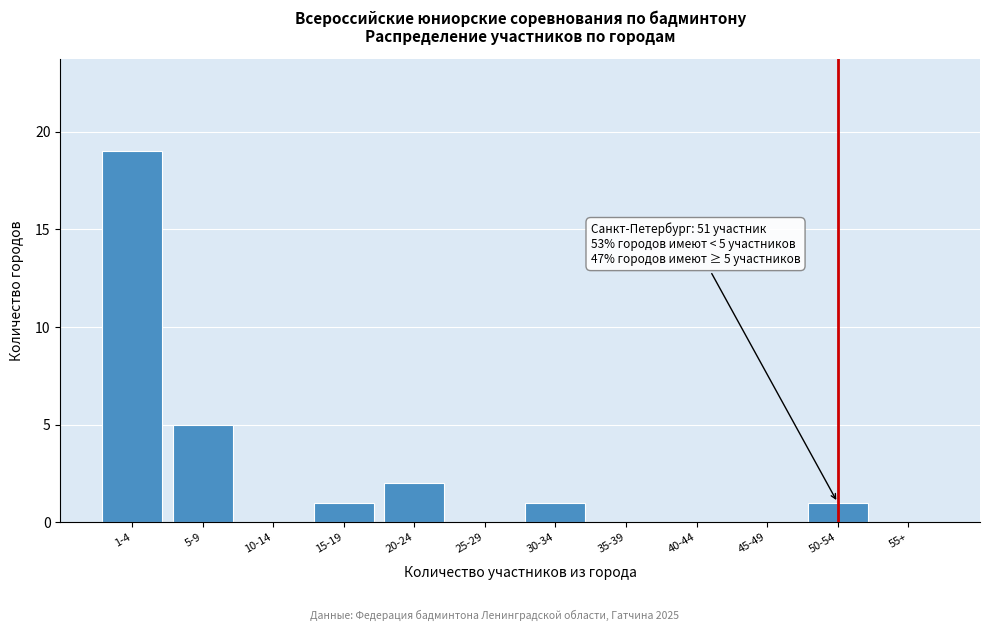

Reading right to left, what are all the values shown in this chart?

55+=0	50-54=1	45-49=0	40-44=0	35-39=0	30-34=1	25-29=0	20-24=2	15-19=1	10-14=0	5-9=5	1-4=19